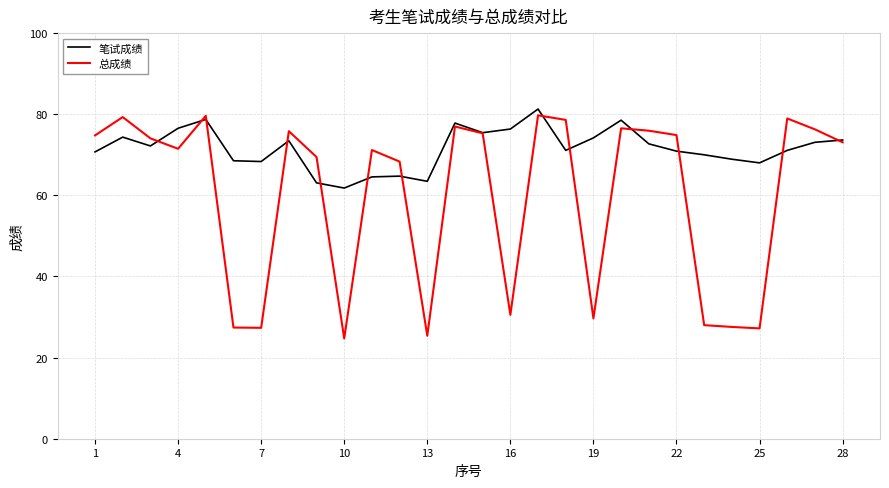

Rank the series by their average value, from lowest to highest.

总成绩, 笔试成绩